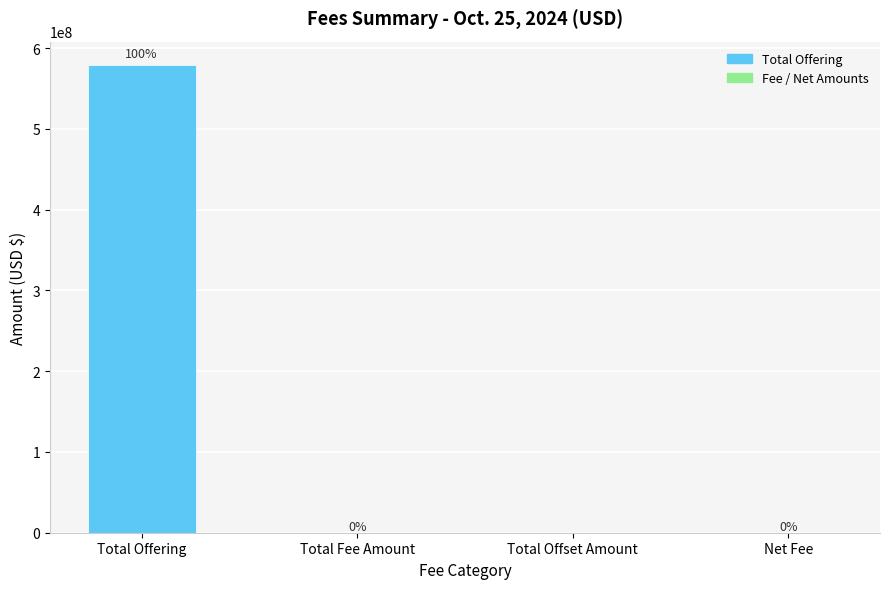

Approximately how many times larger is the value at Total Offering compared to Net Fee?

6531.7